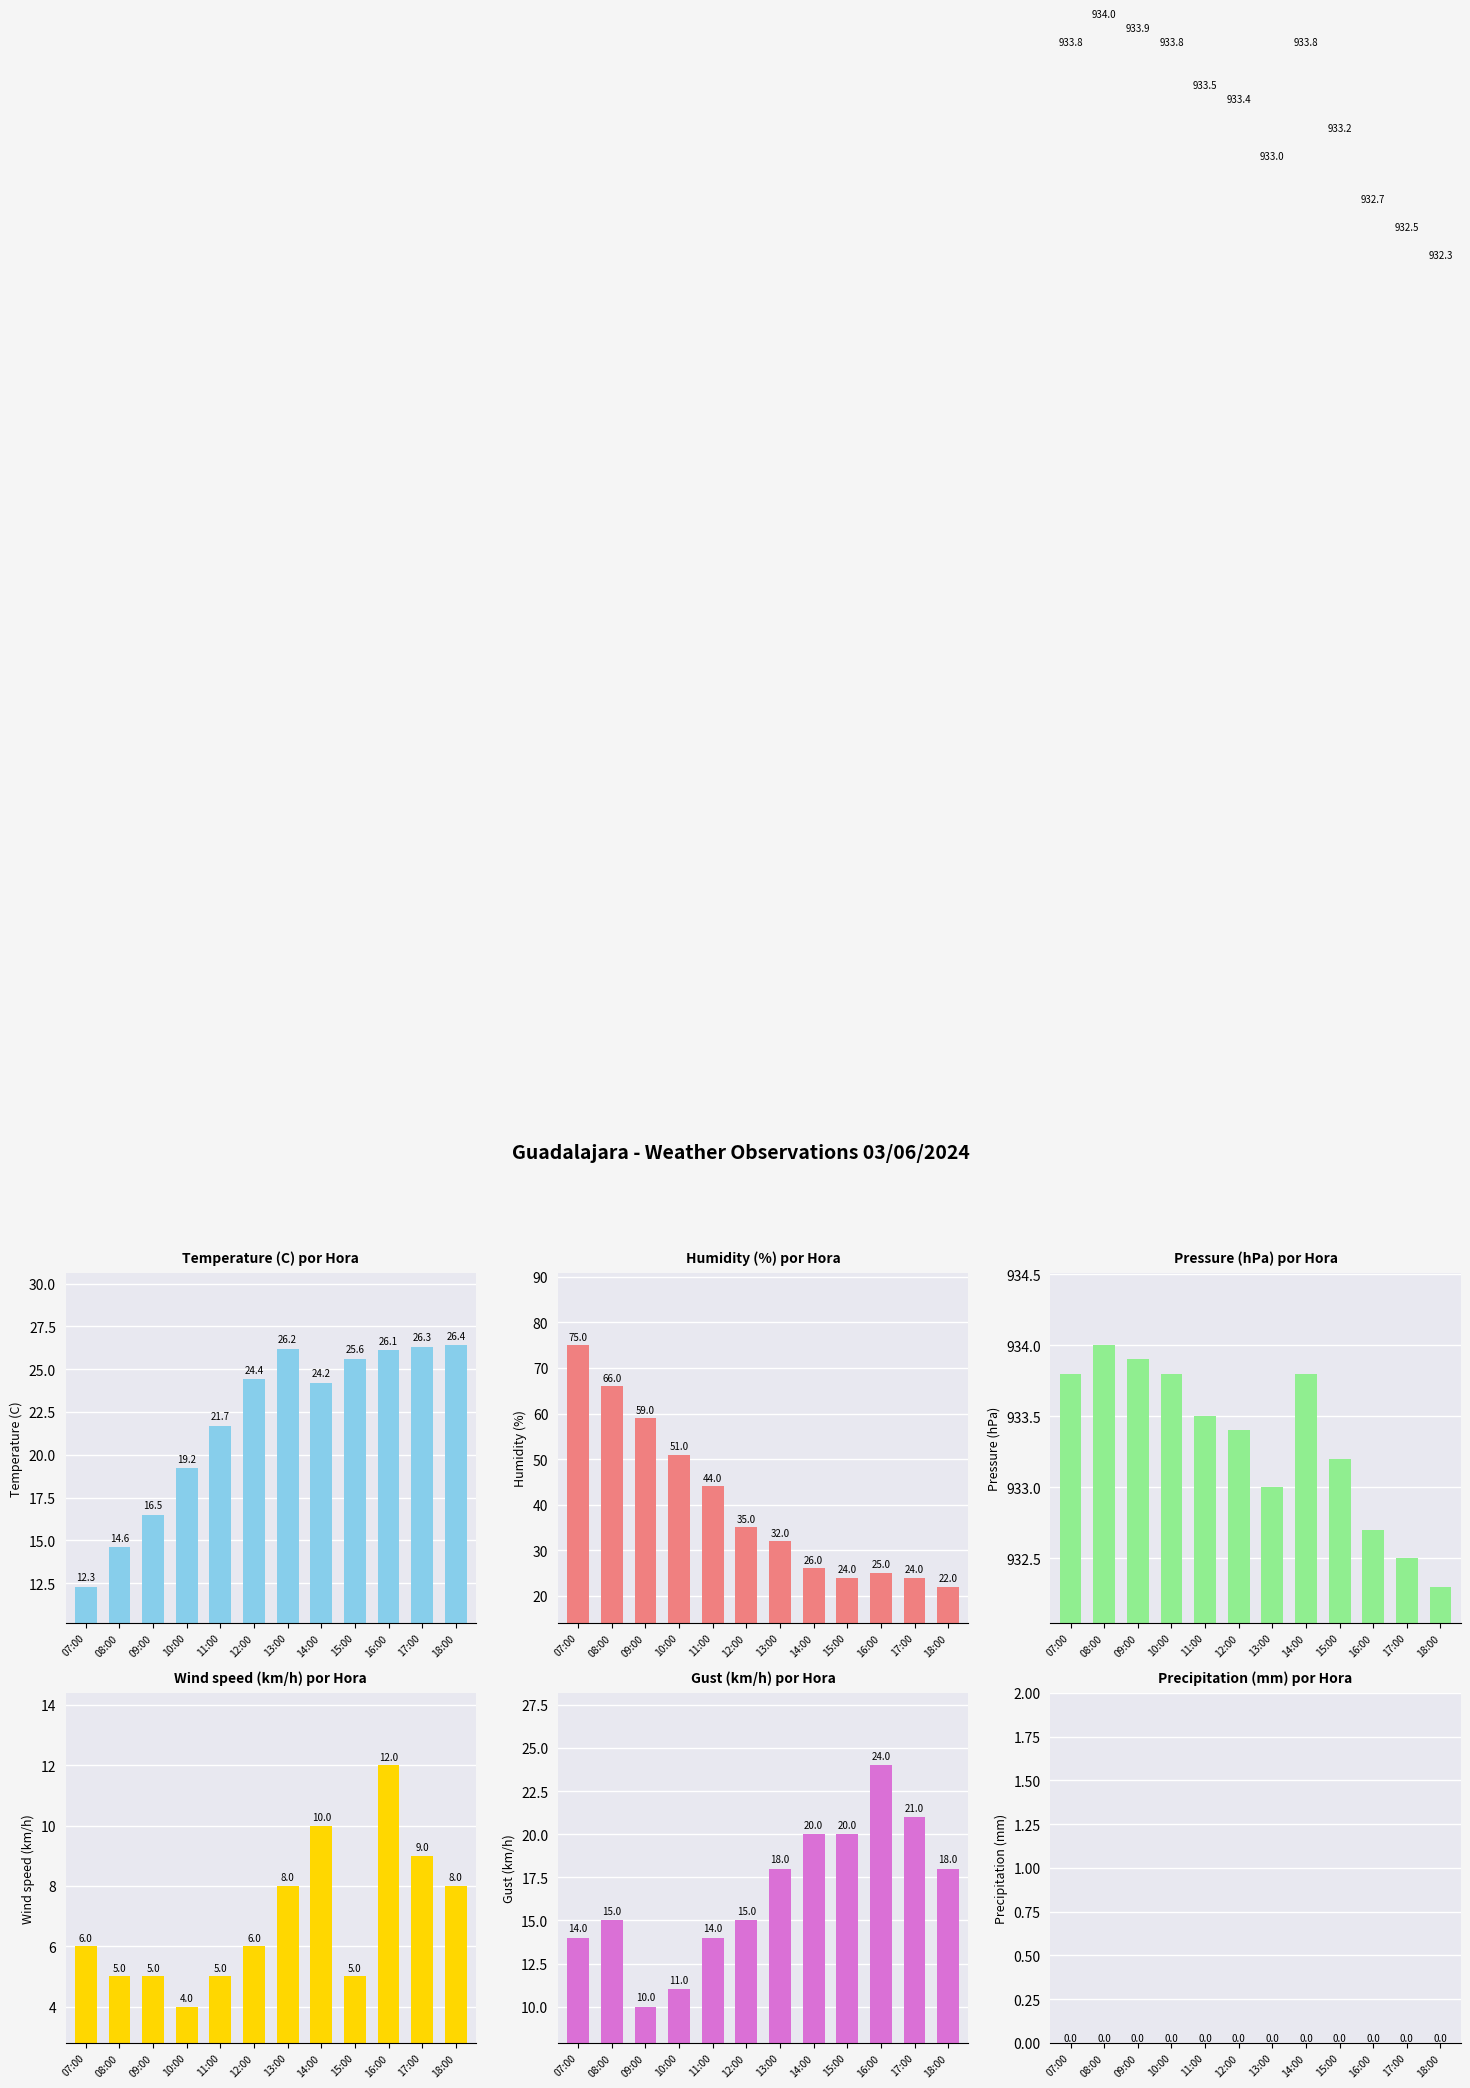

What is the label of the 11th bar from the right?

08:00